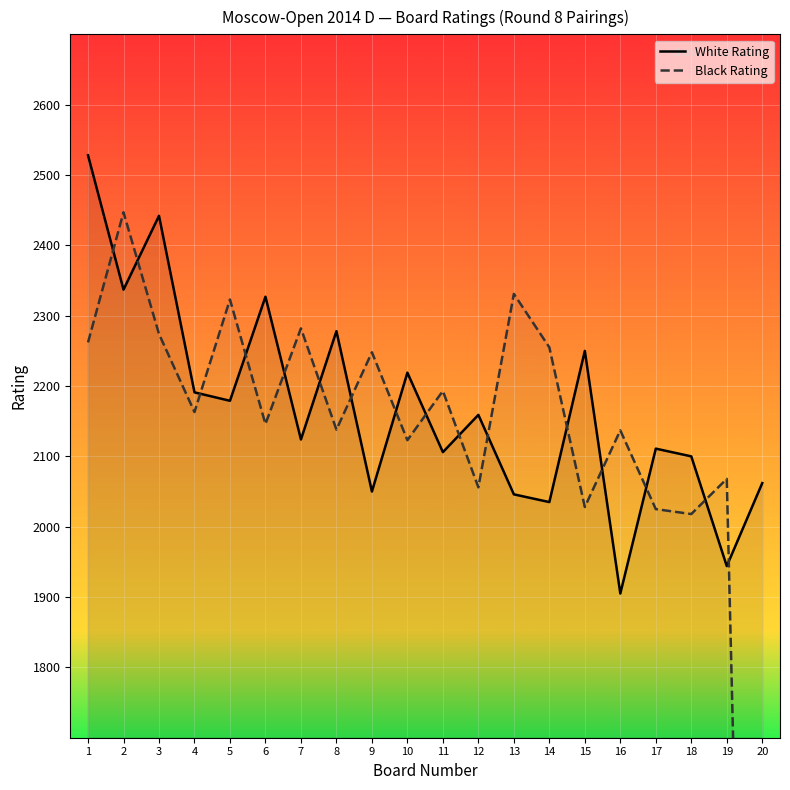

In Black Rating, how many points are lower than both neighbors (excluding endpoints)?

7